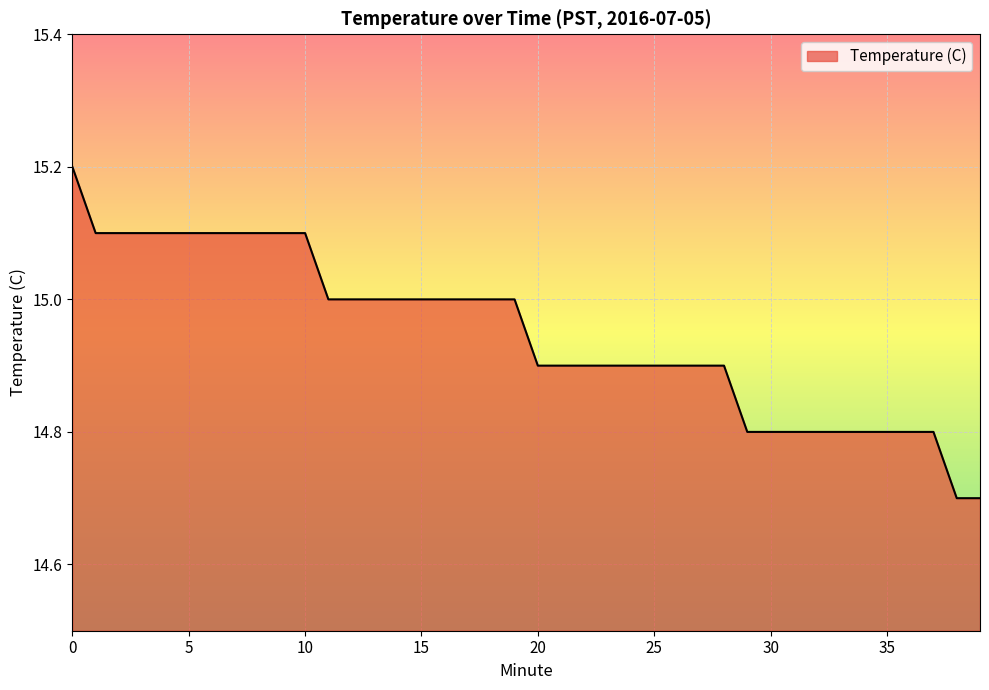

What is the difference between the maximum and minimum values?

0.5